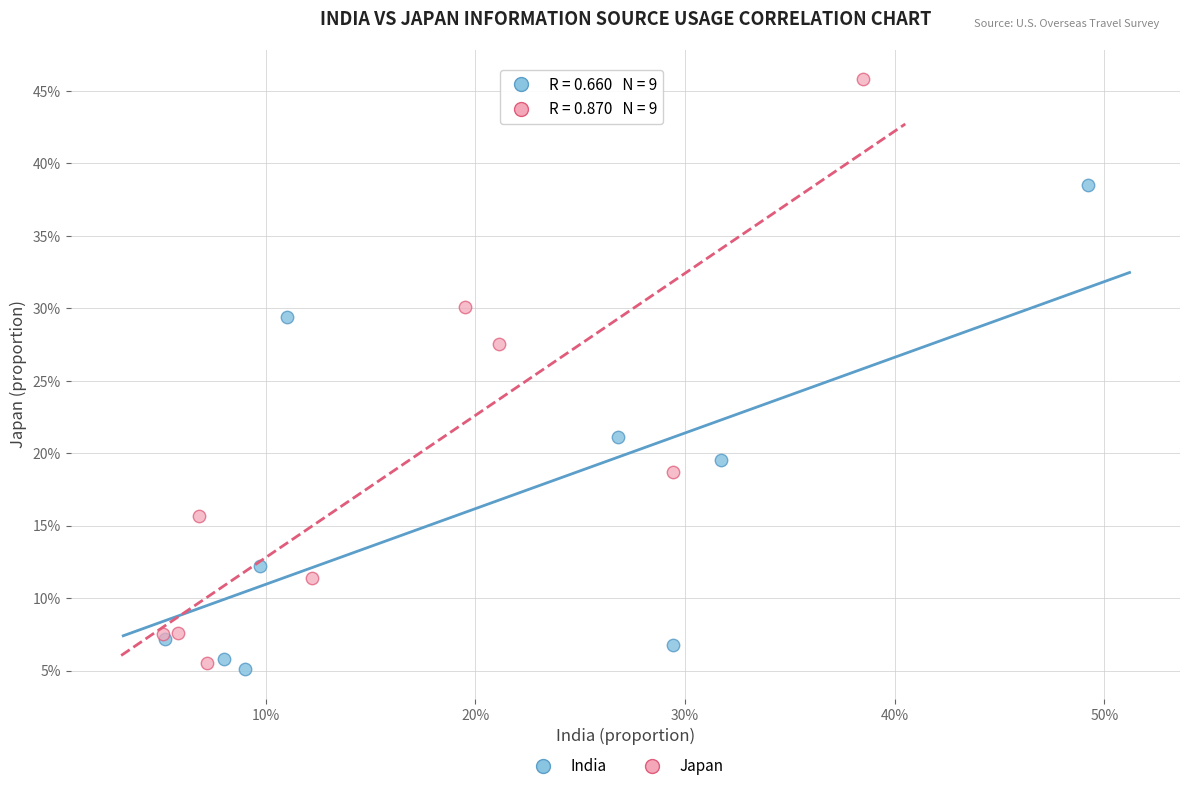

Which series reaches the maximum Y coordinate?

Japan